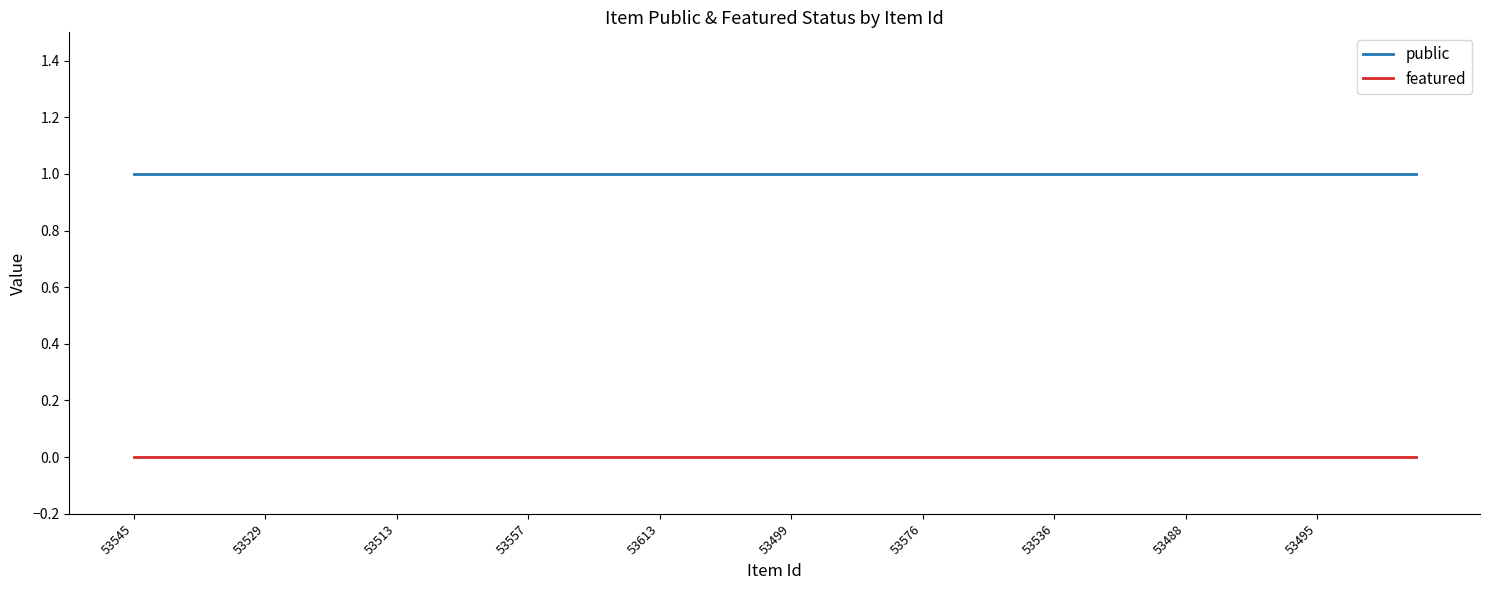

True or false: public and featured intersect in this chart.

False